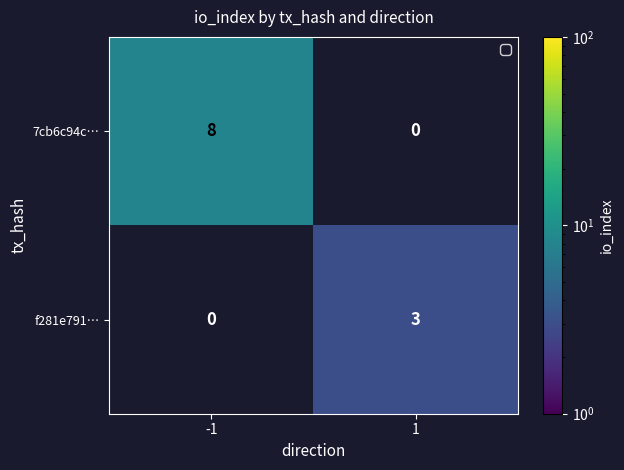

The f281e791… series shows 1 at 1. True or false?

False